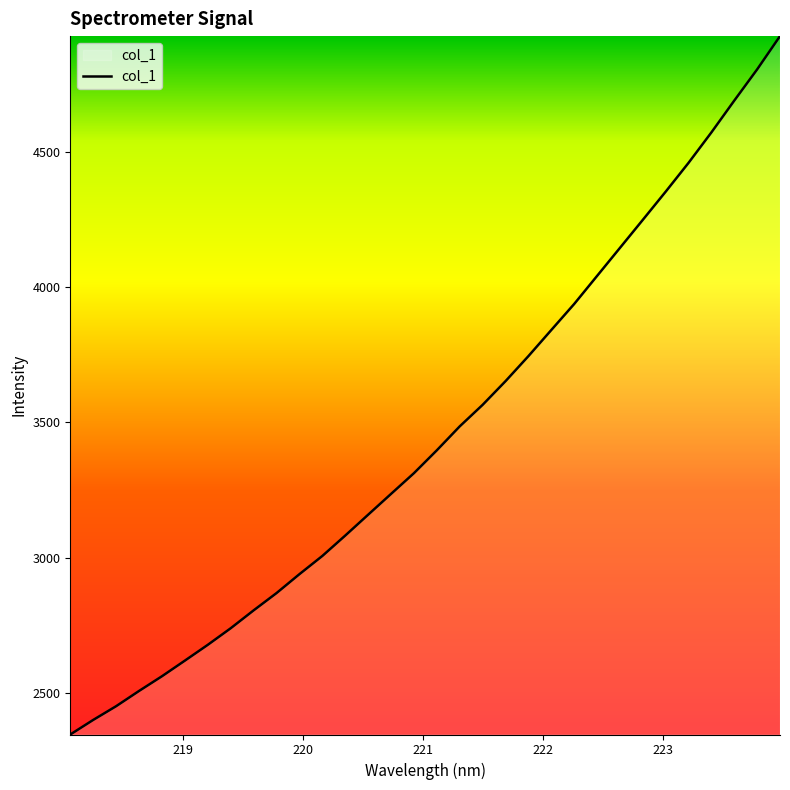

Does the chart display data point markers on the line(s)?

No